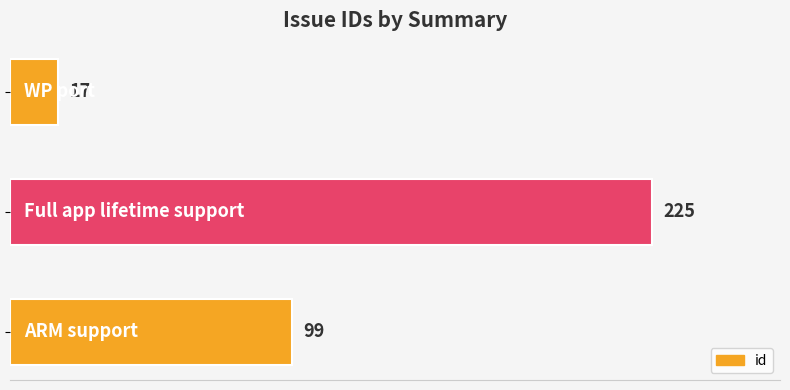

What is the maximum value shown in the chart?

225